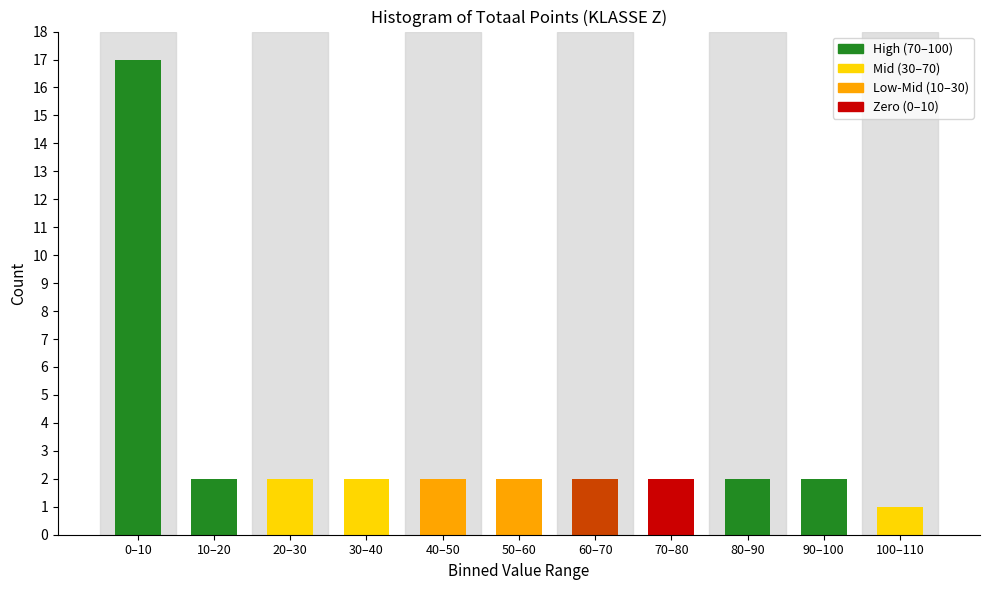

Reading left to right, extract all data points from this chart.

17	2	2	2	2	2	2	2	2	2	1